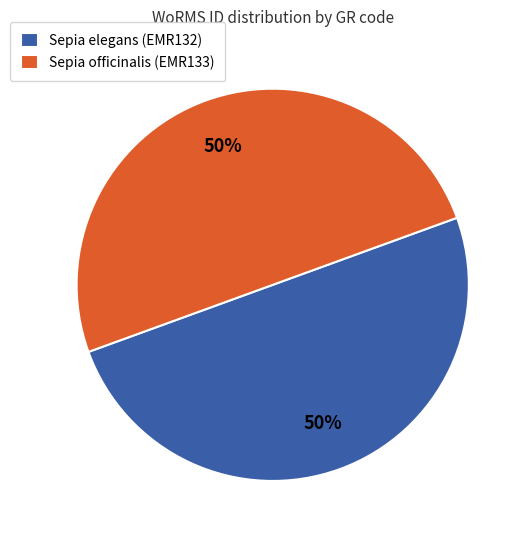

Combined, do Sepia elegans (EMR132) and Sepia officinalis (EMR133) account for over 50%?

Yes